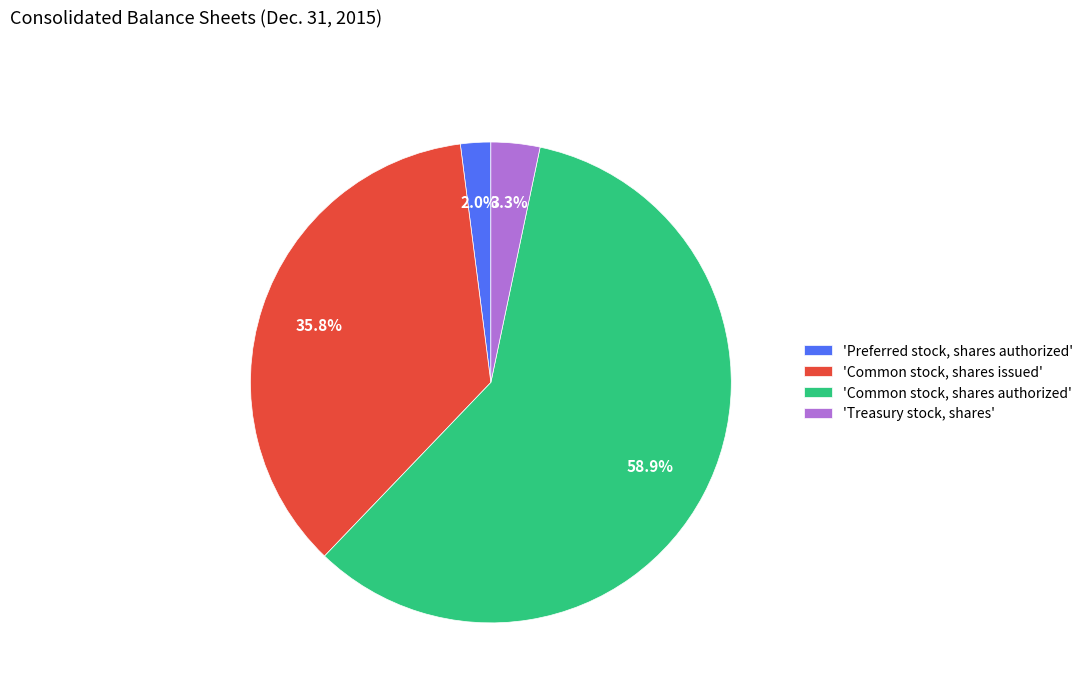

Between 'Common stock, shares issued' and 'Common stock, shares authorized', which is larger?

'Common stock, shares authorized'